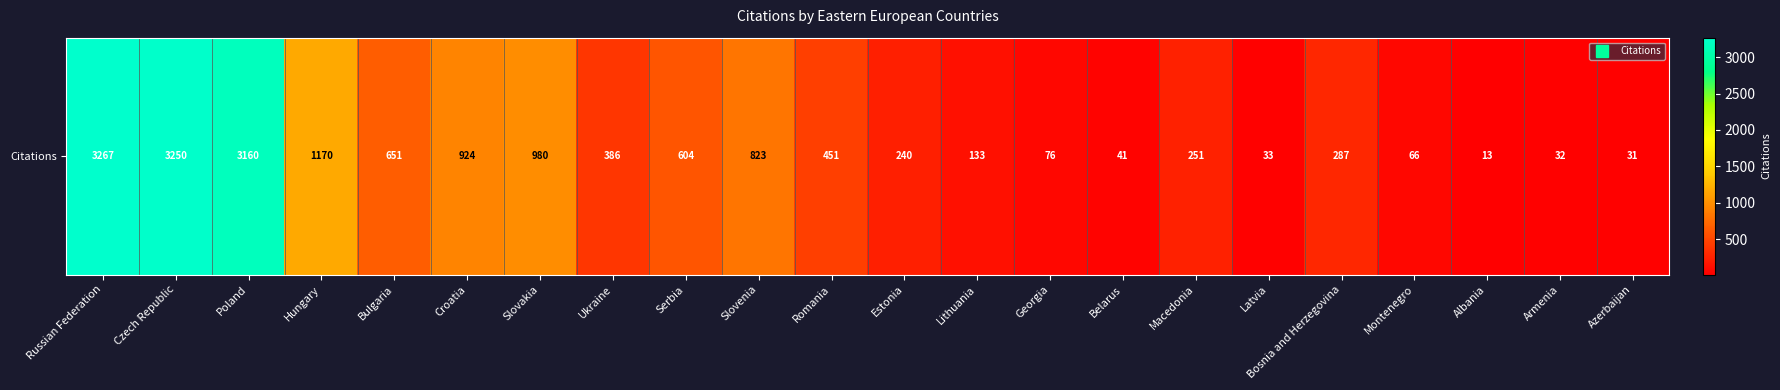

True or false: the data shows 43 at Montenegro.

False